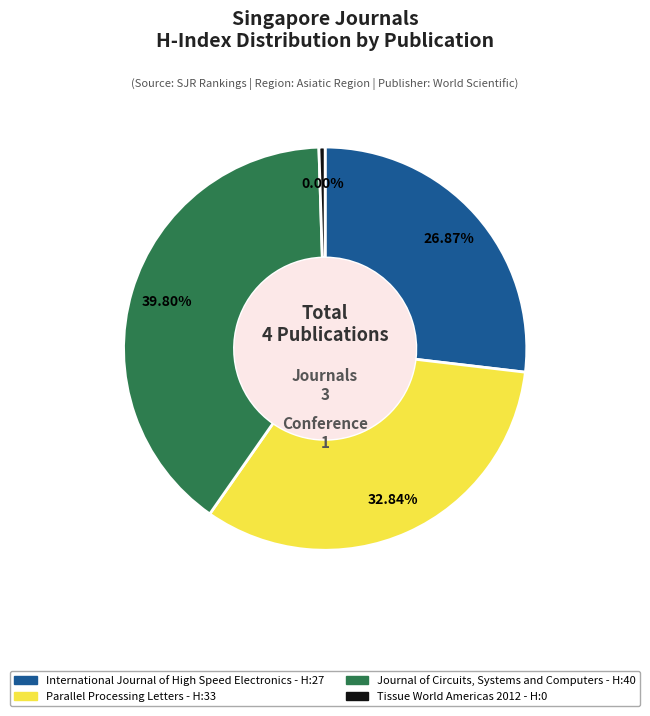

How much of the chart is everything except Journal of Circuits, Systems and Computers?

60.0%